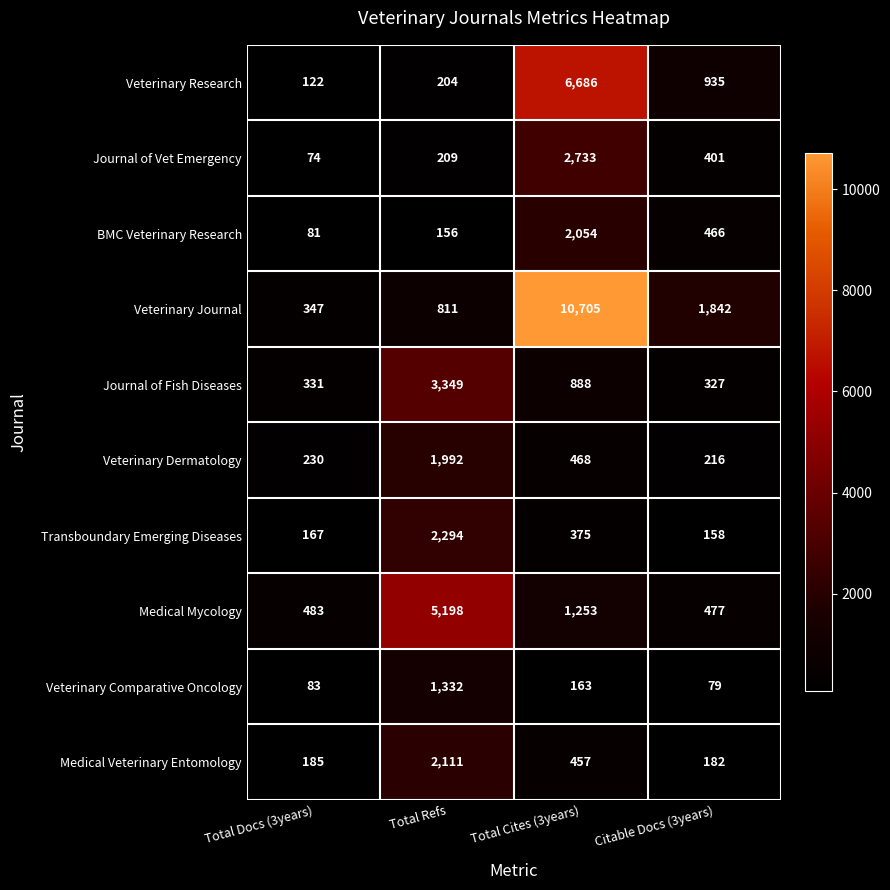

What is the spread (max minus min) of values at Citable Docs (3years)?

1763